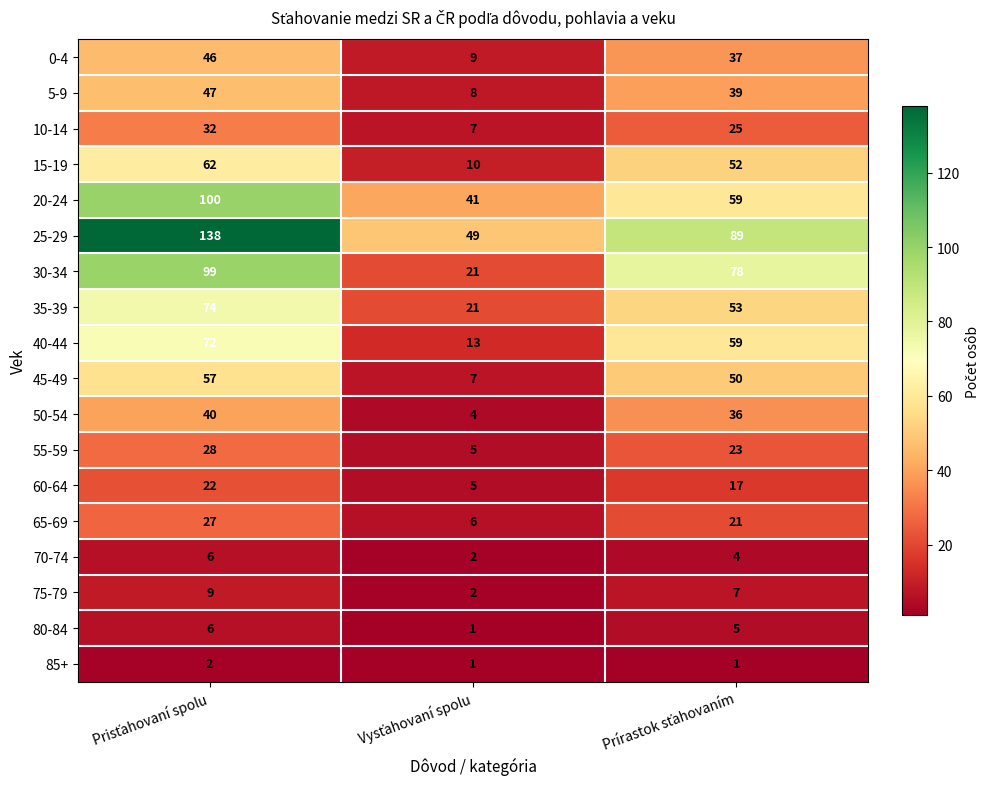

Which series has the largest total across all categories?

25-29